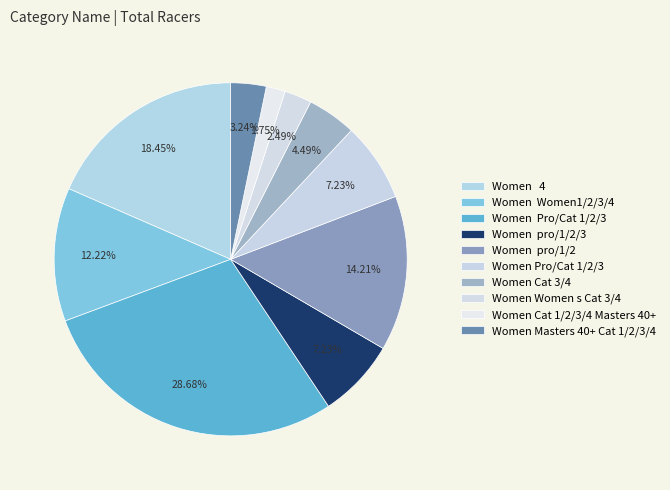

How many segments does this pie chart have?

10